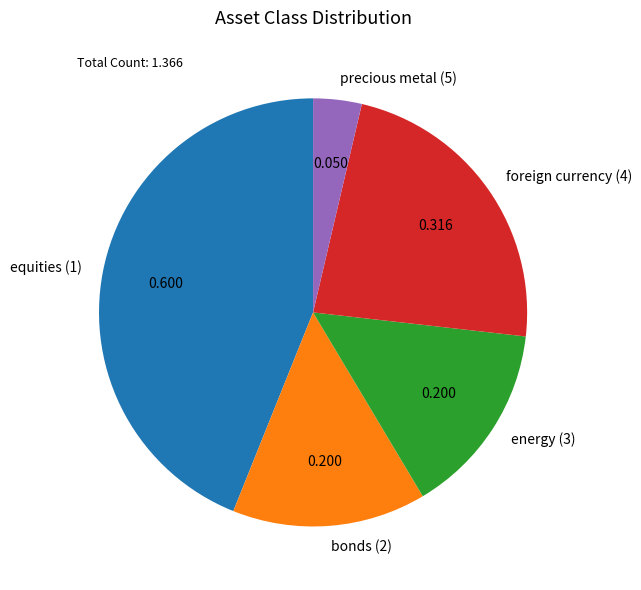

Is there any slice that represents more than half of the pie?

No